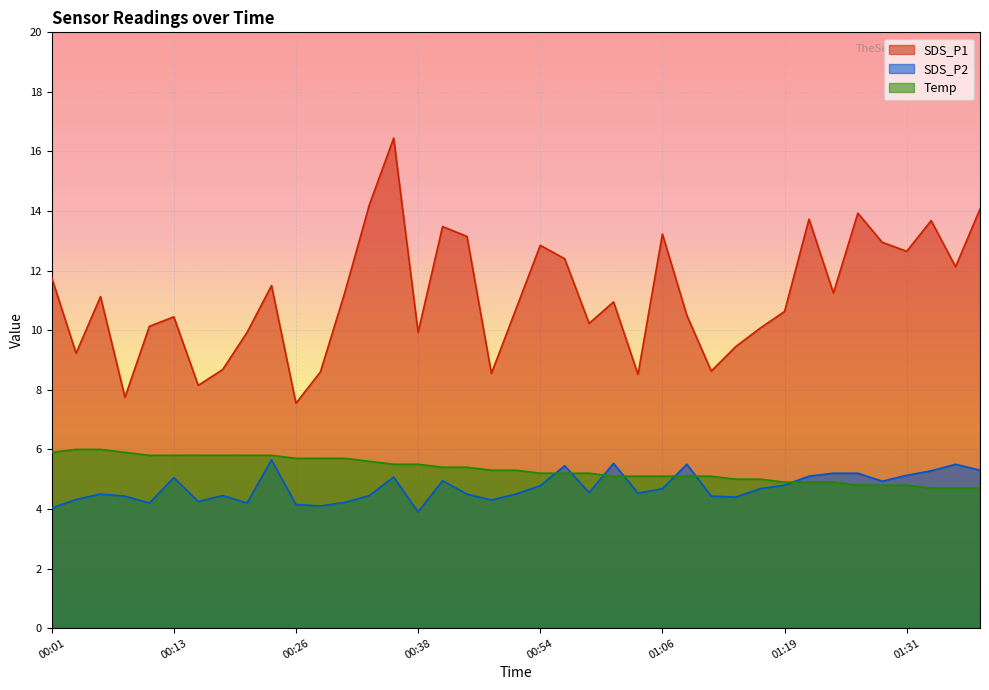

What are all the series names shown in the legend?

SDS_P1, SDS_P2, Temp